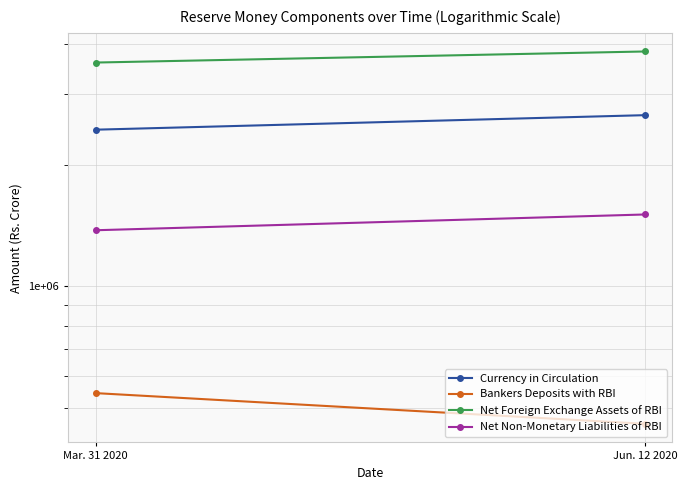

Between Jun. 12 2020 and Mar. 31 2020, which is larger?

Jun. 12 2020